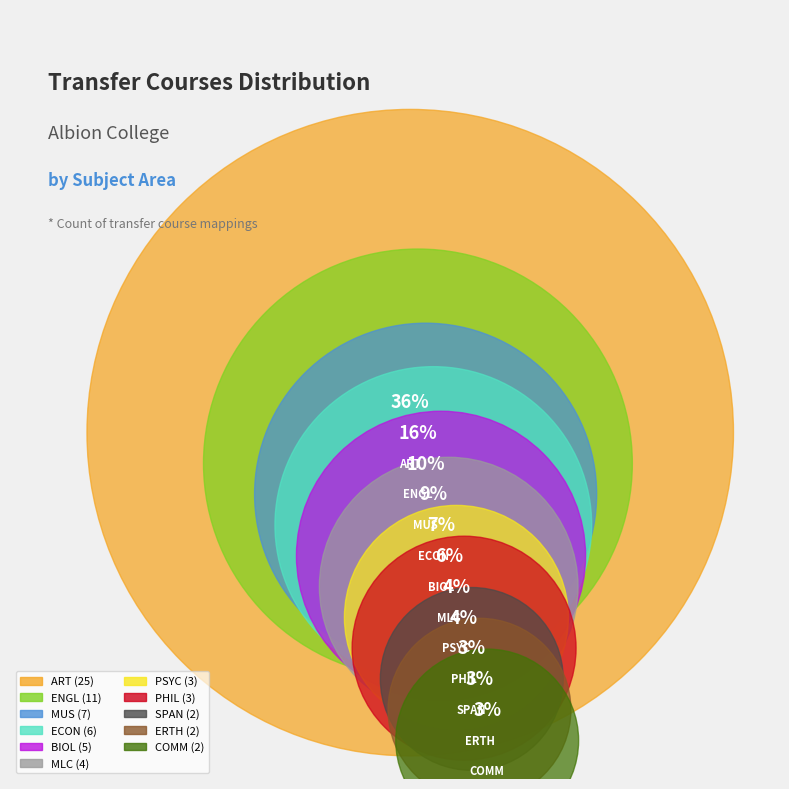

How many slices are in this pie chart?

11